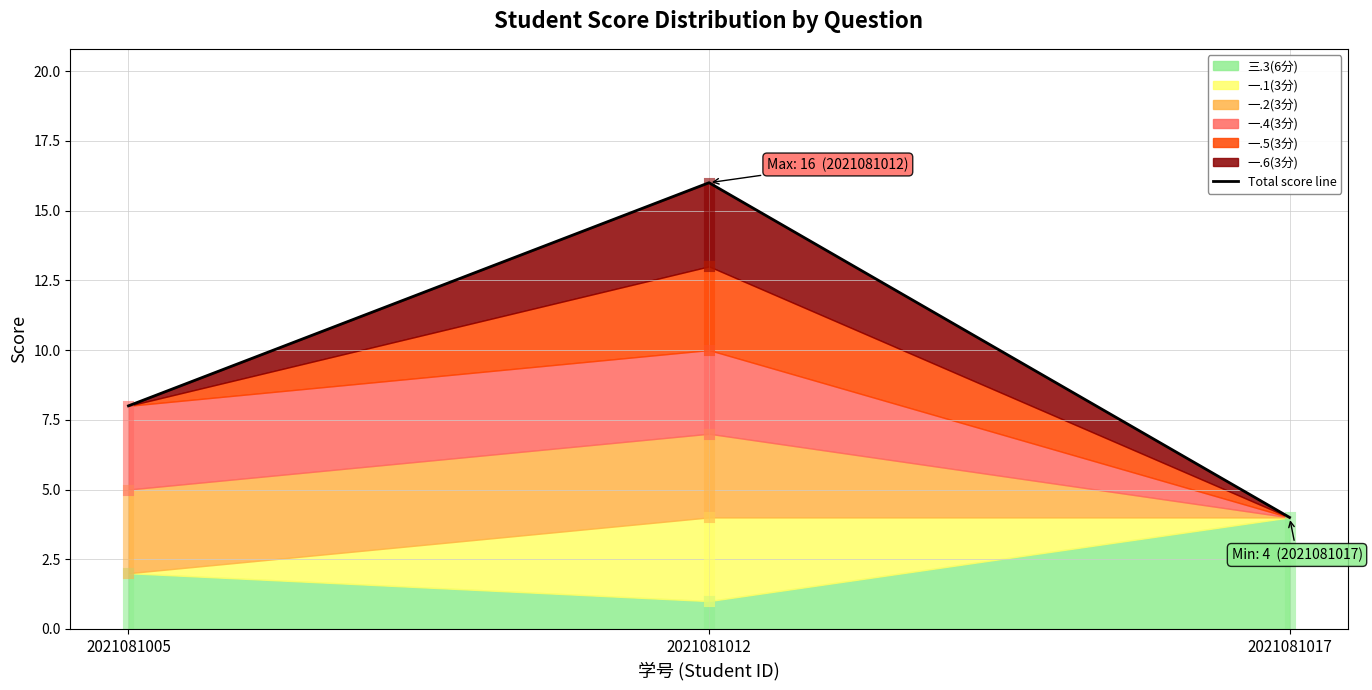

At which category does the chart reach its minimum across all series?

2021081017